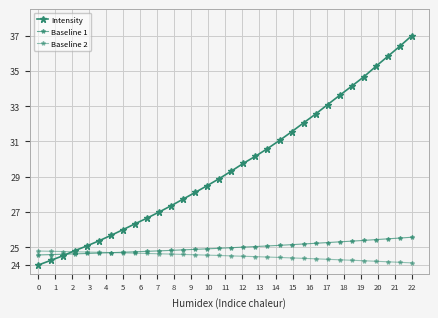

Count the number of categories in the chart.

32